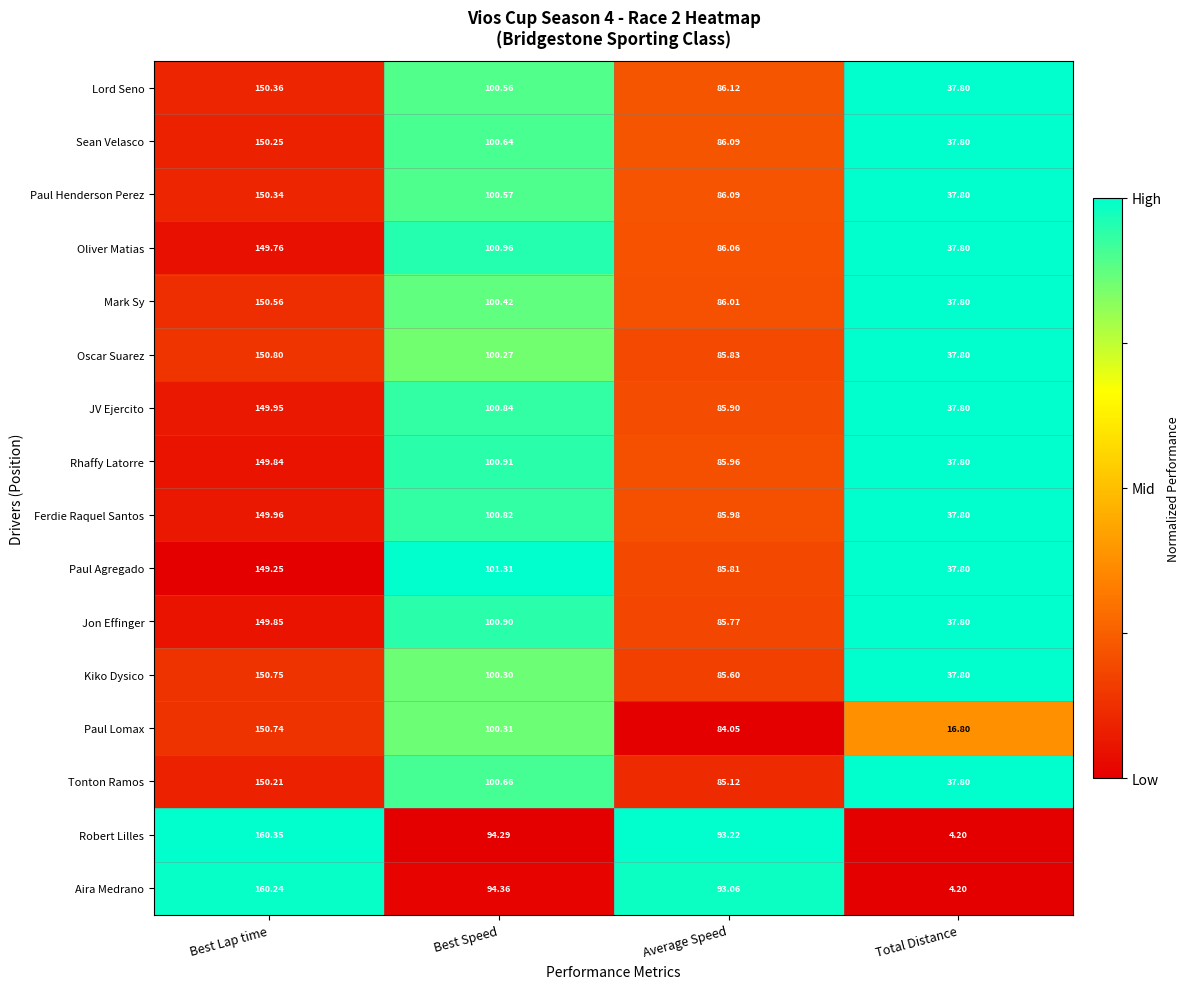

At which label is Oscar Suarez closest to 94?

Best Speed